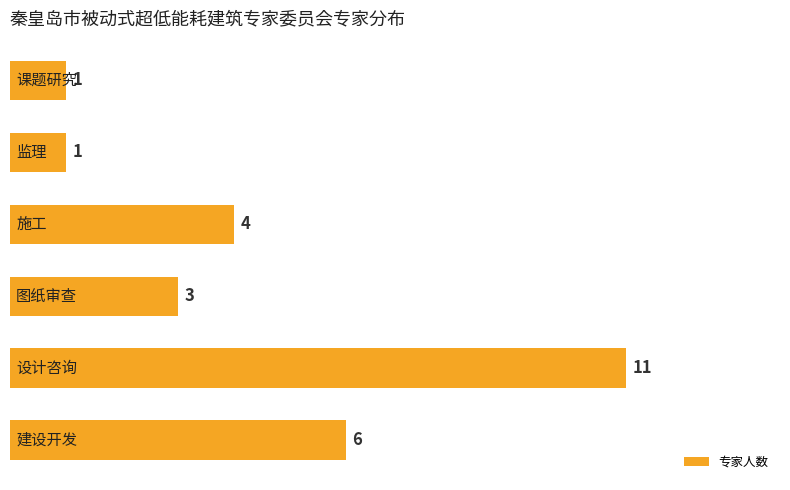

How many values are between 1 and 6?

5